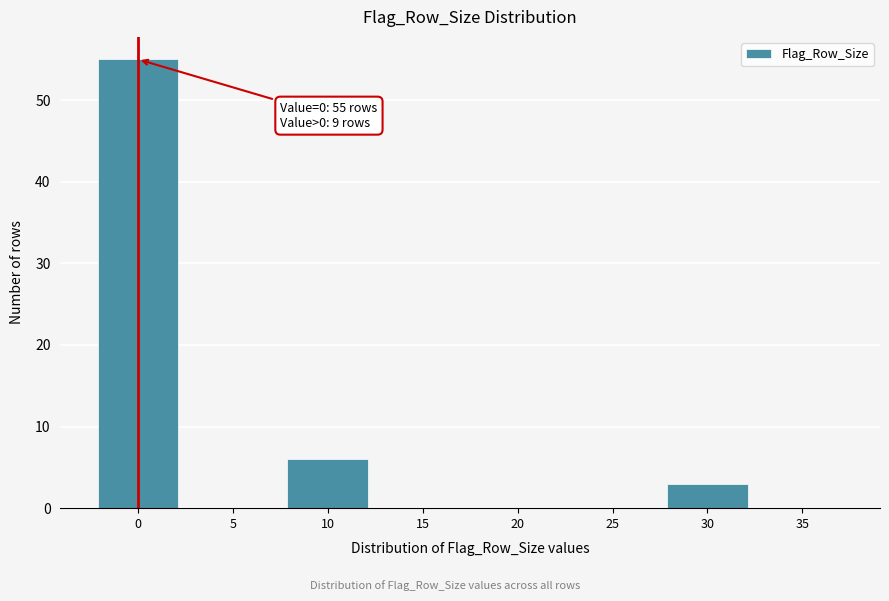

Reading right to left, extract all data points from this chart.

35=0	30=3	25=0	20=0	15=0	10=6	5=0	0=55